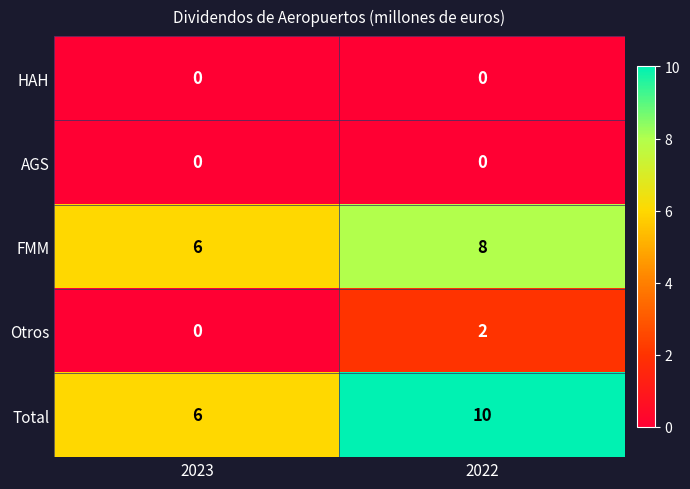

Which series has the widest spread of values?

Total